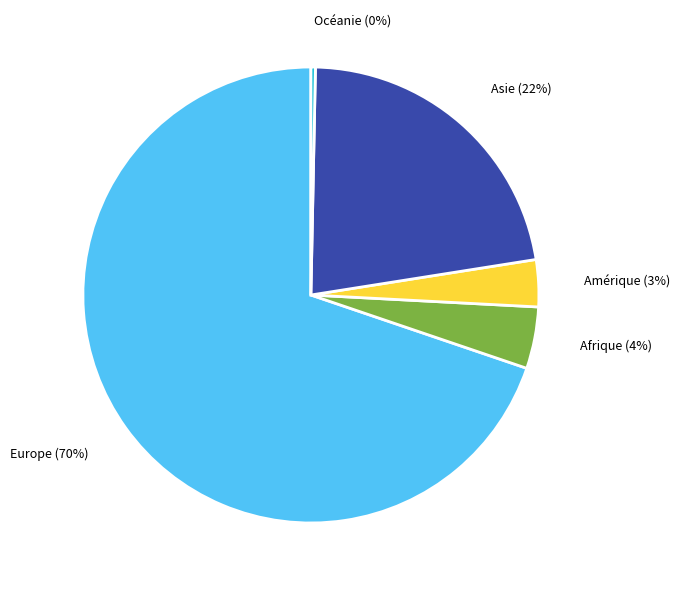

How many segments does this pie chart have?

5